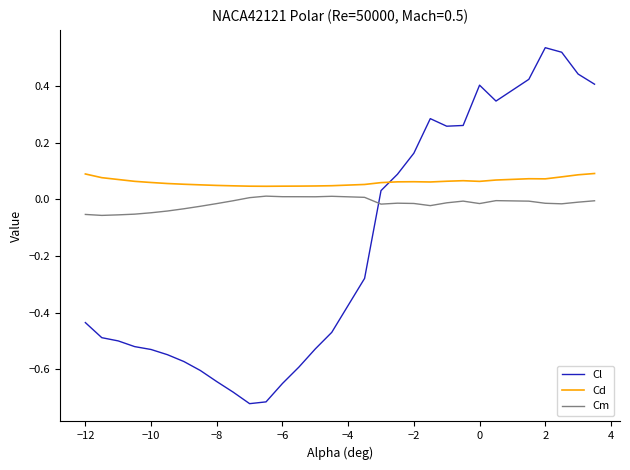

List the series in order of their peak value, lowest first.

Cm, Cd, Cl